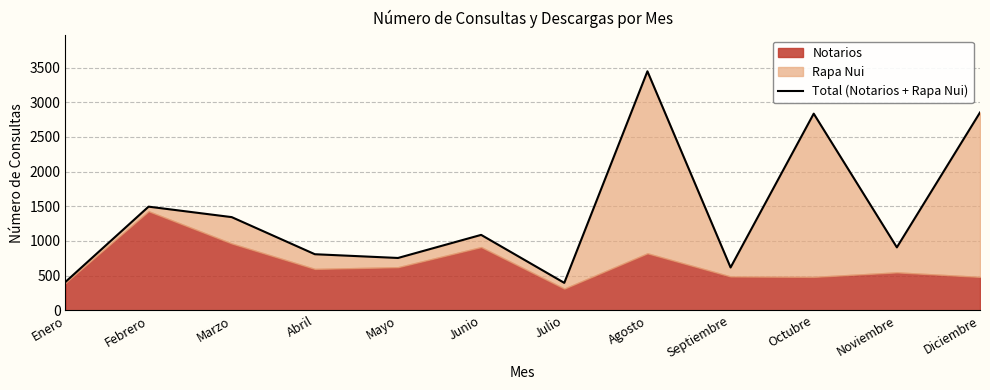

Which category has the highest value across all series?

Agosto